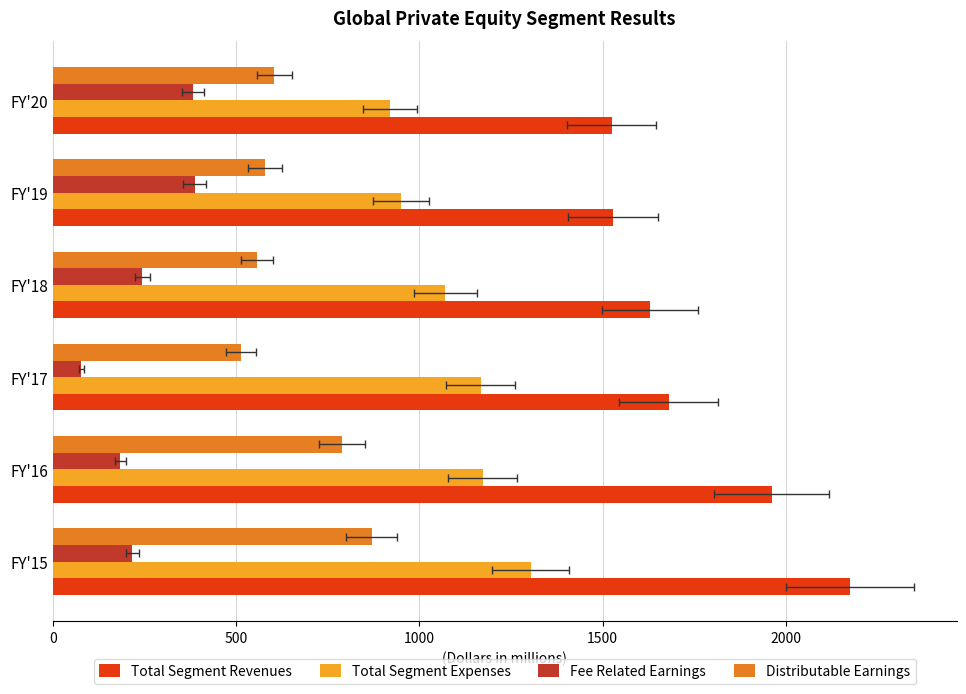

Between FY'20 and FY'18, which is larger?

FY'18